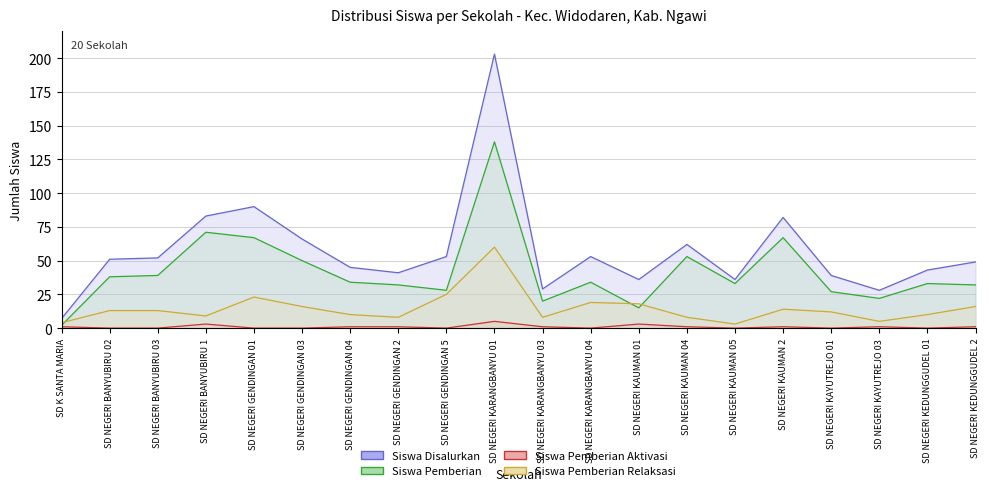

What is the highest value of the Siswa Pemberian Relaksasi series?

60